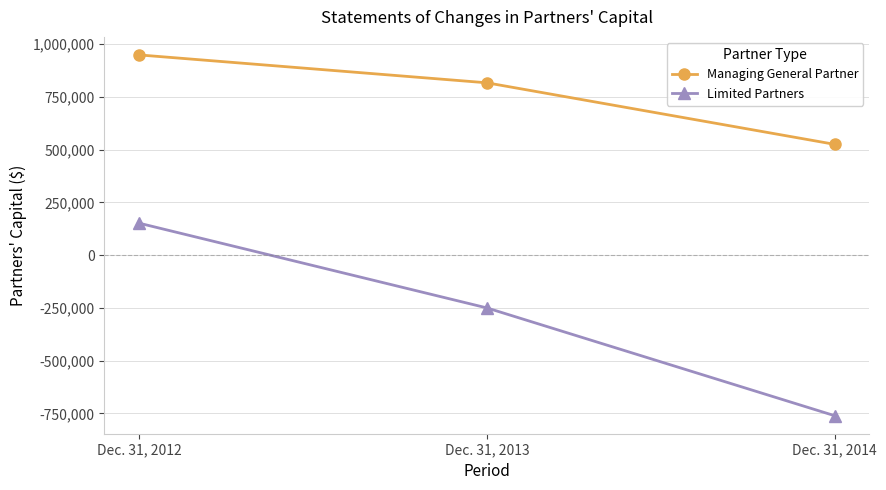

What is the difference between the Managing General Partner values at Dec. 31, 2013 and Dec. 31, 2012?

132100